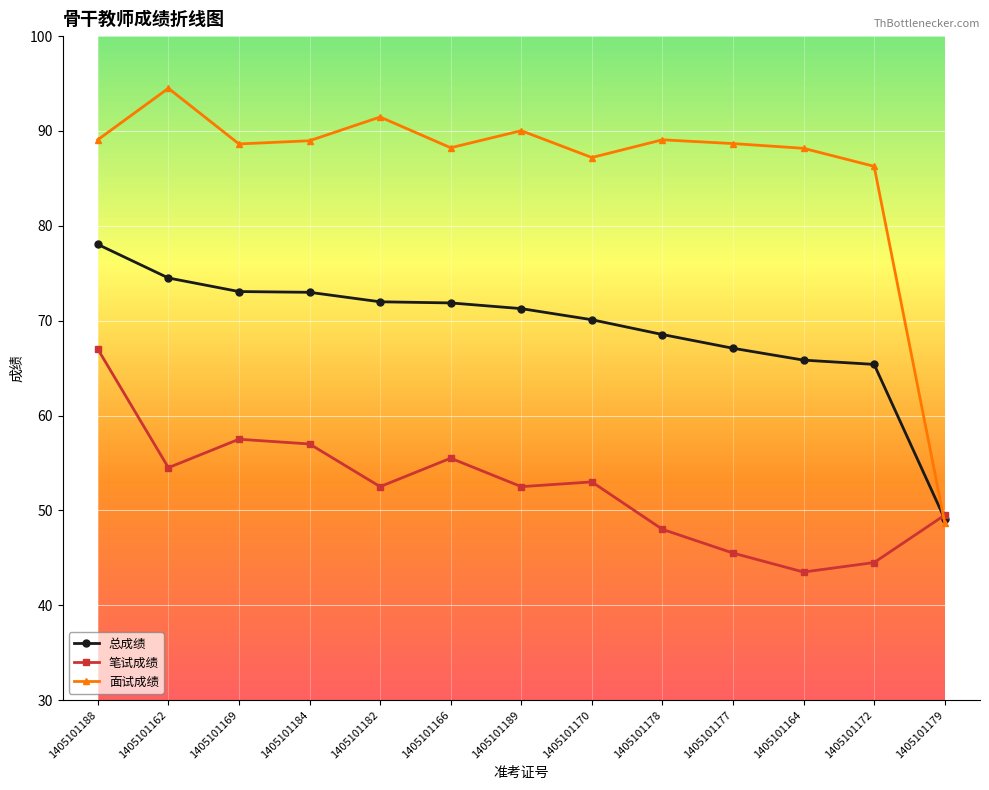

What value does the 总成绩 series have at 1405101162?

74.5